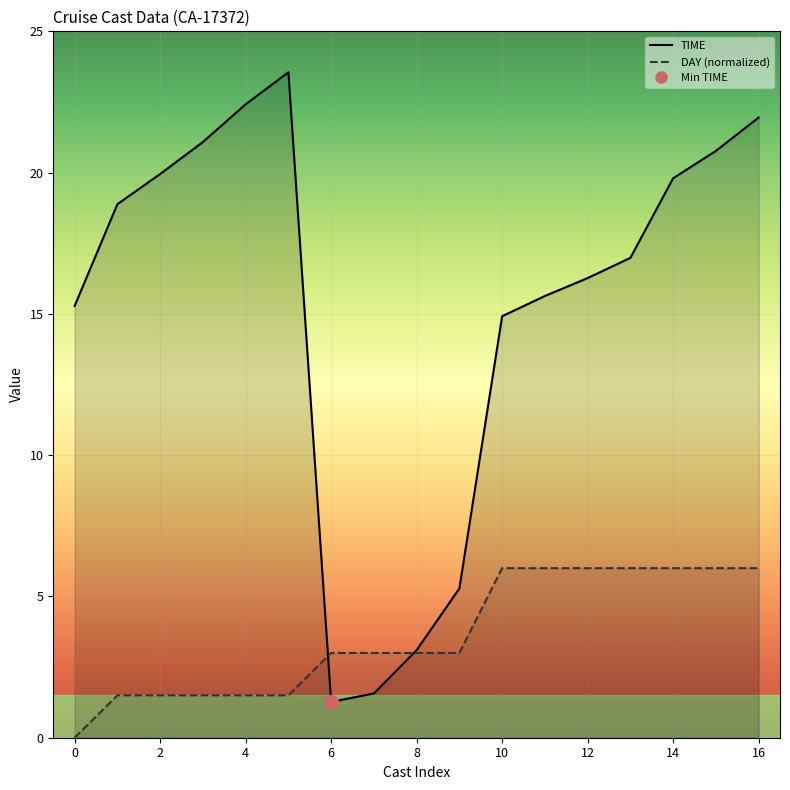

What value does the DAY_line series have at 16?

6.0